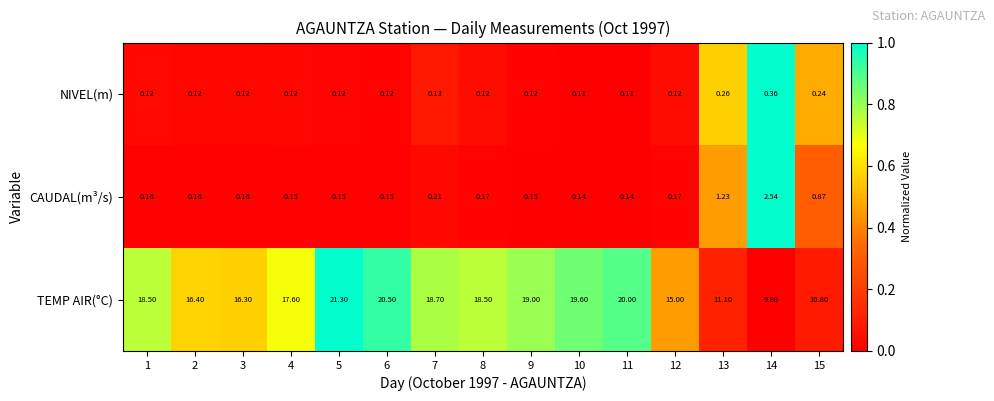

List the series in order of their peak value, lowest first.

NIVEL(m), CAUDAL(m³/s), TEMP AIR(°C)